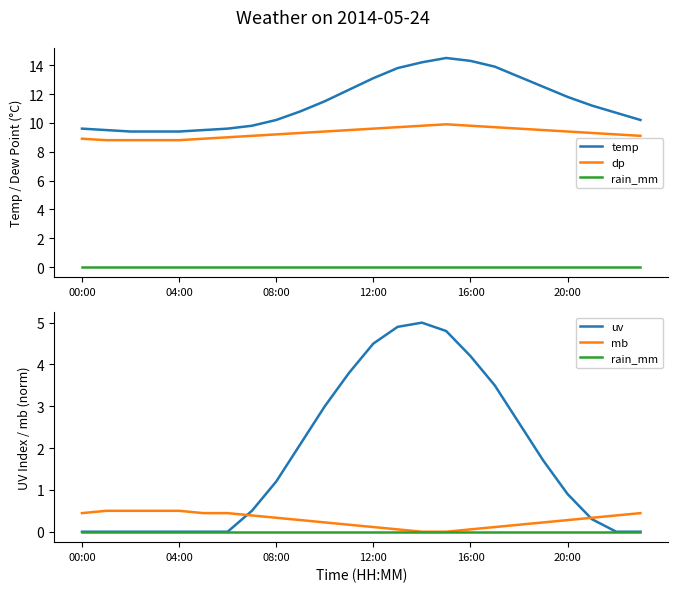

What position from the left is 9?

10